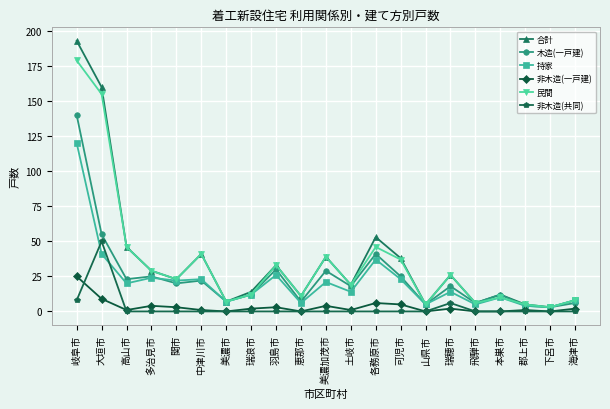

At which label does 木造(一戸建) reach its peak?

岐阜市